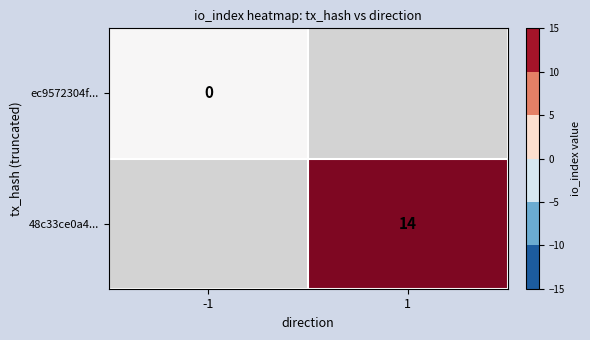

Is the value of ec9572304f... at -1 greater than the value of 48c33ce0a4... at 1?

No